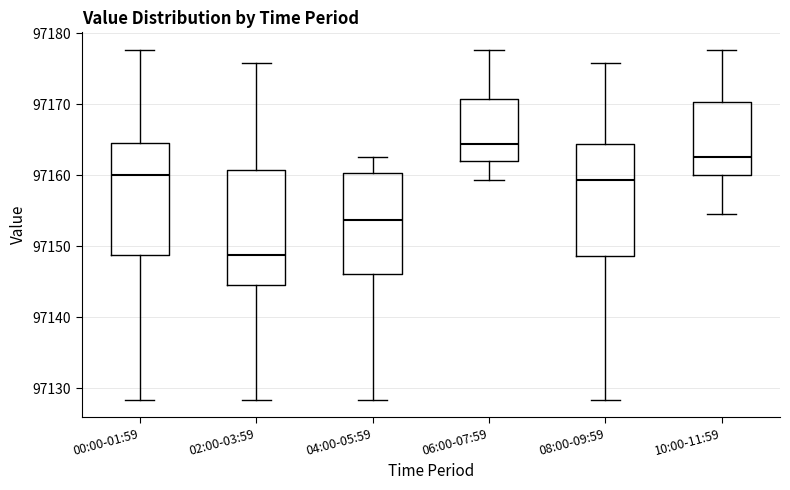

Which box's median line is the highest?

06:00-07:59